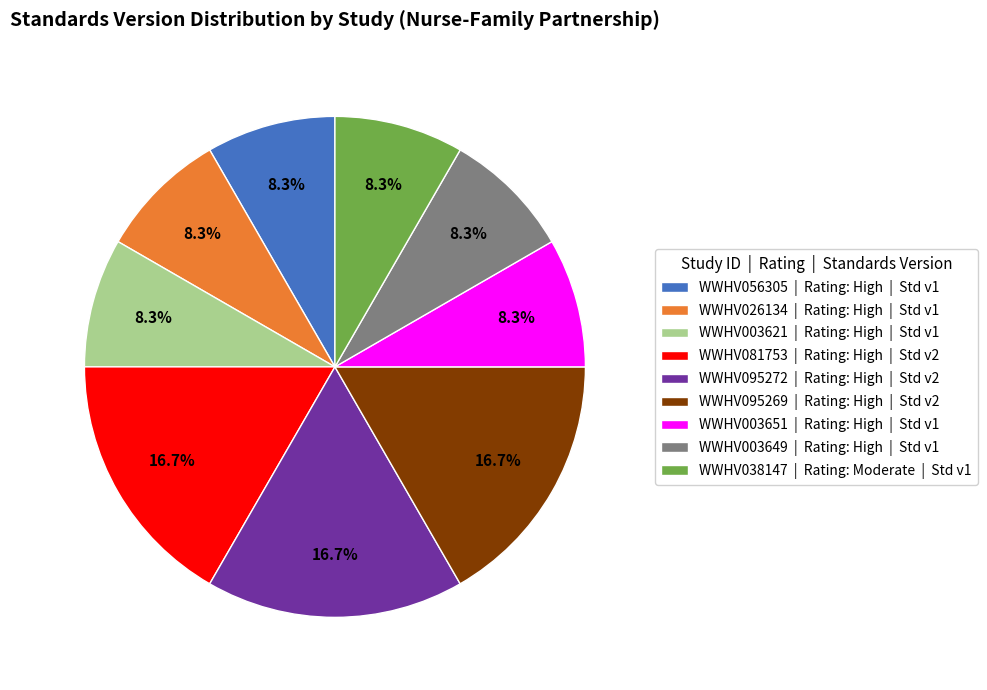

Count the number of slices in the pie.

9